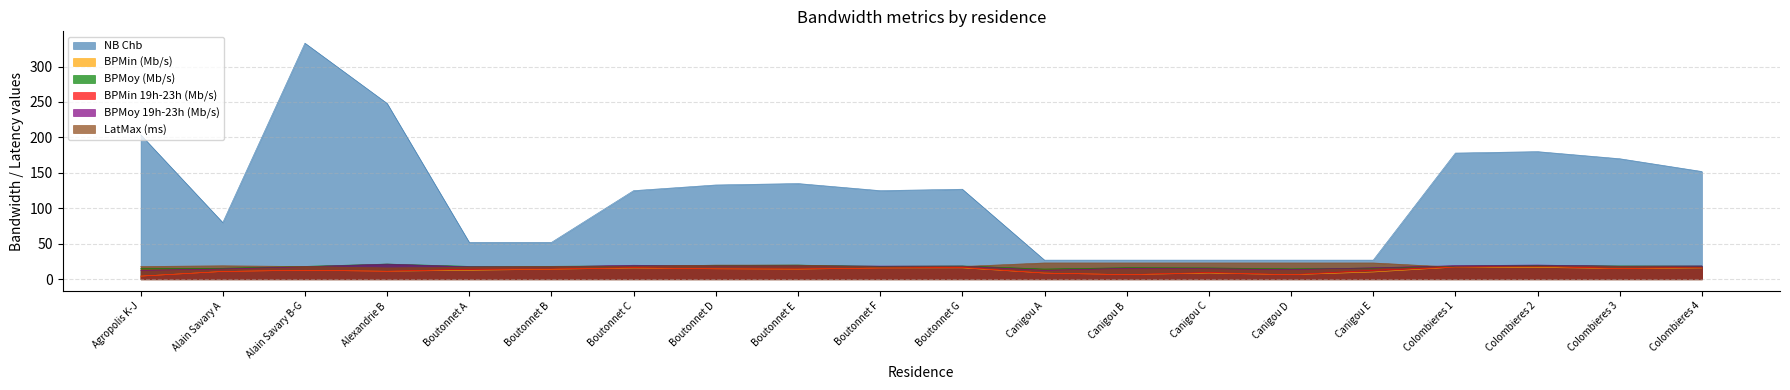

True or false: BPMoy (Mb/s) has a value of 28.8 at Colombieres 2.

False